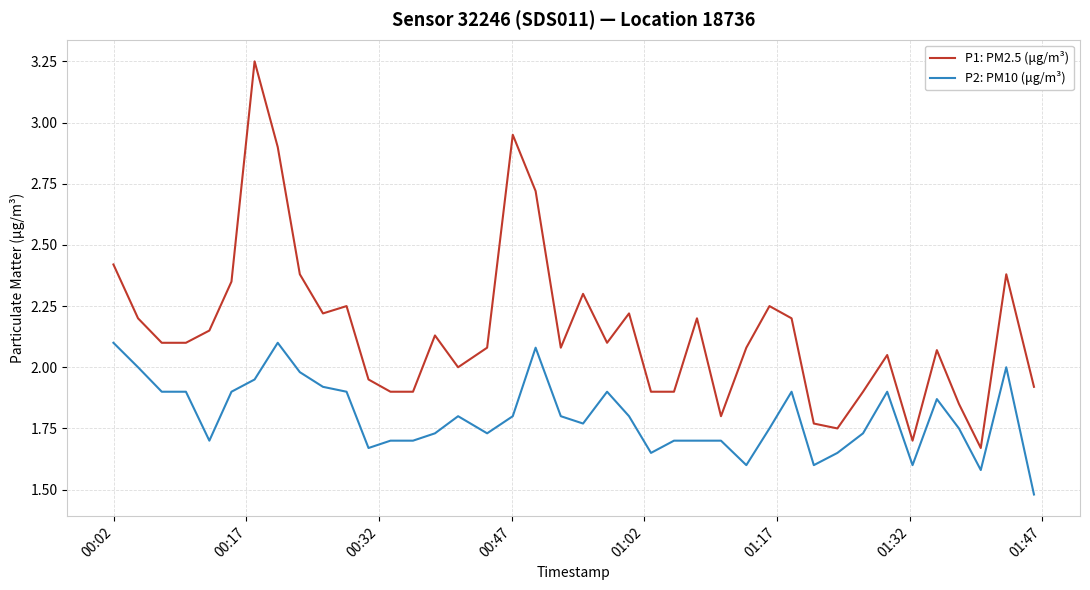

True or false: P1: PM2.5 (μg/m³) and P2: PM10 (μg/m³) intersect in this chart.

False